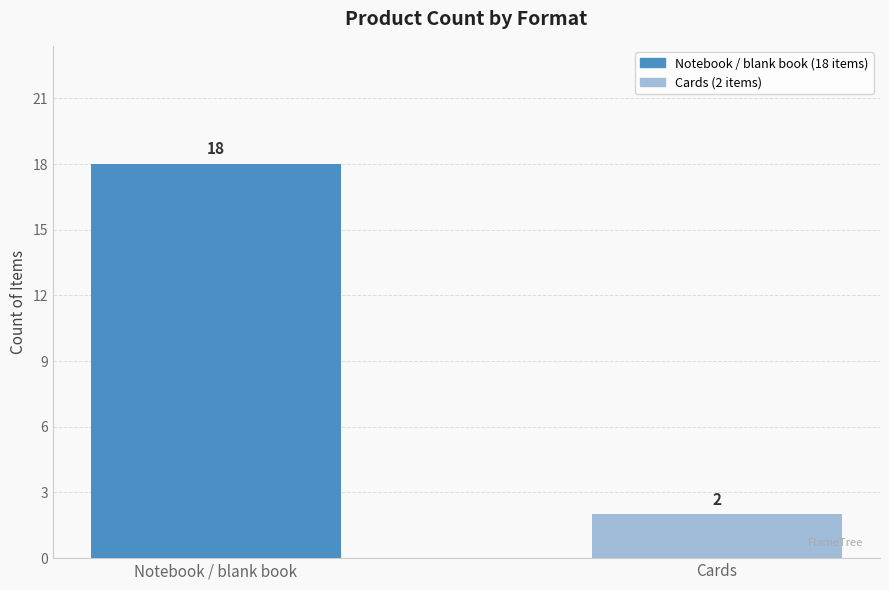

Is it true that the value at Cards is 2?

True